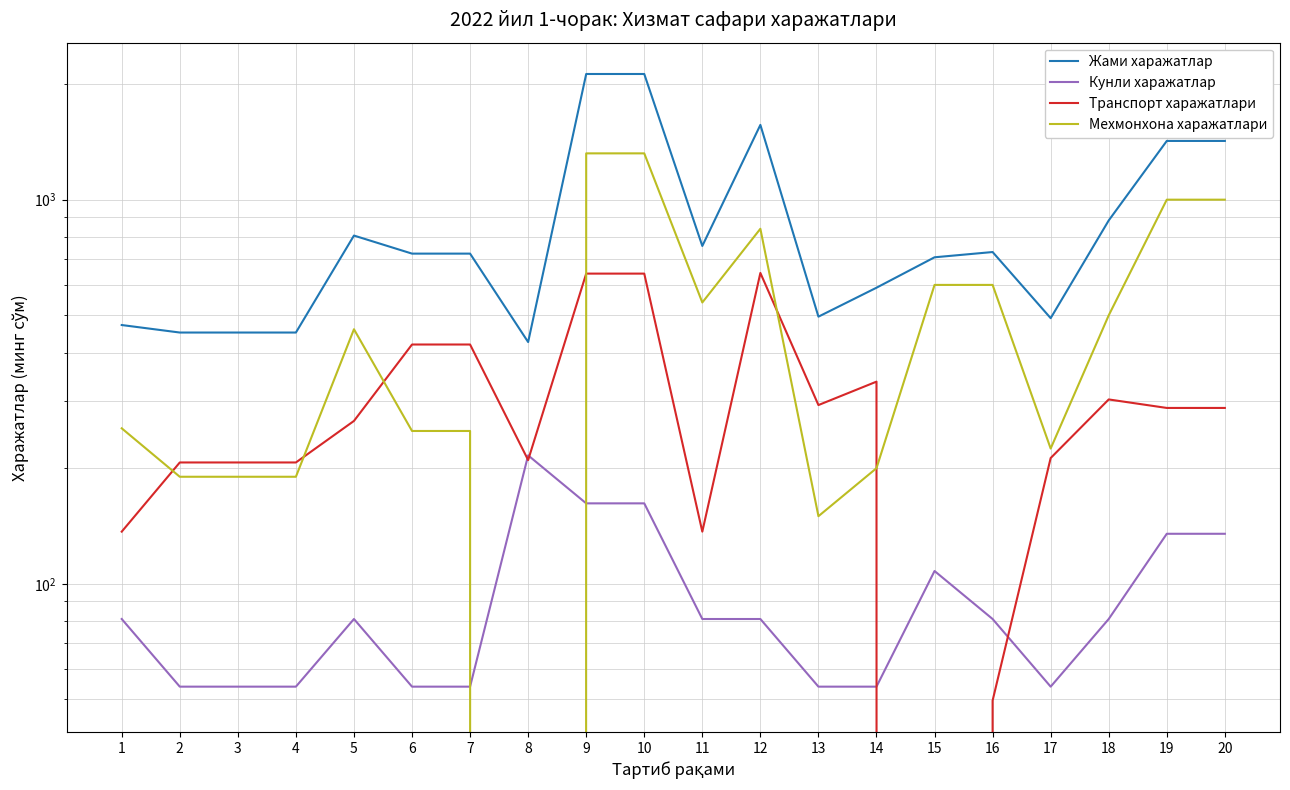

True or false: Жами харажатлар has more than 0 interior local peaks.

True